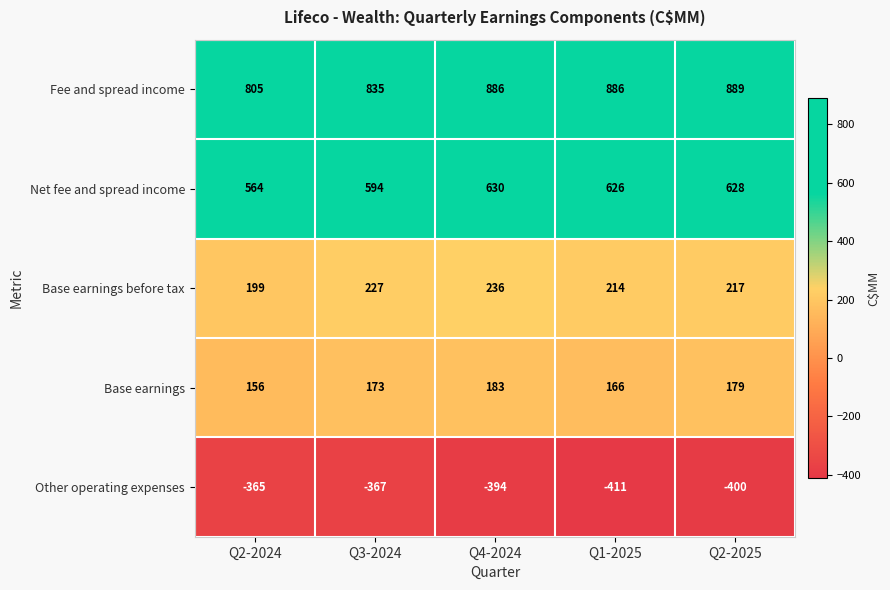

What is the difference between the maximum and minimum values in the Fee and spread income series?

84